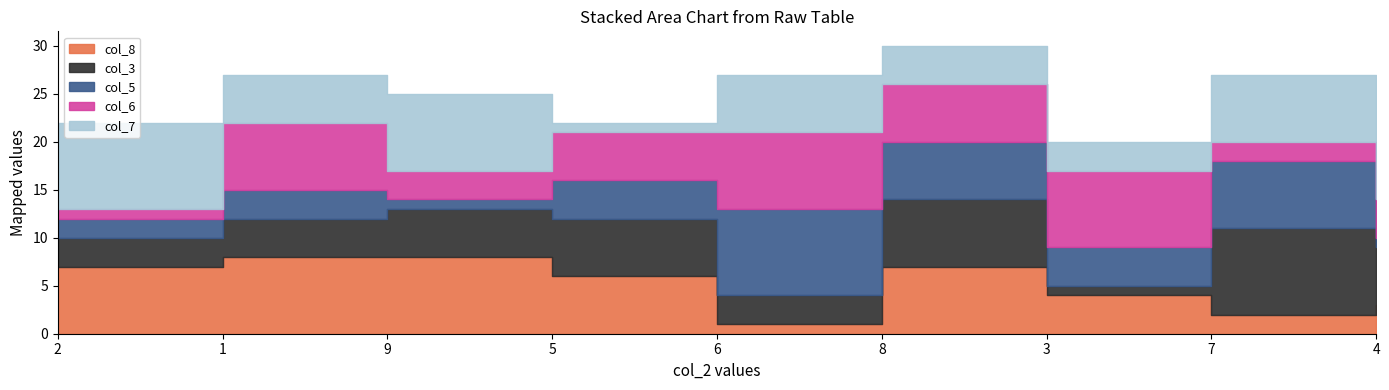

What are all the series names shown in the legend?

col_8, col_3, col_5, col_6, col_7